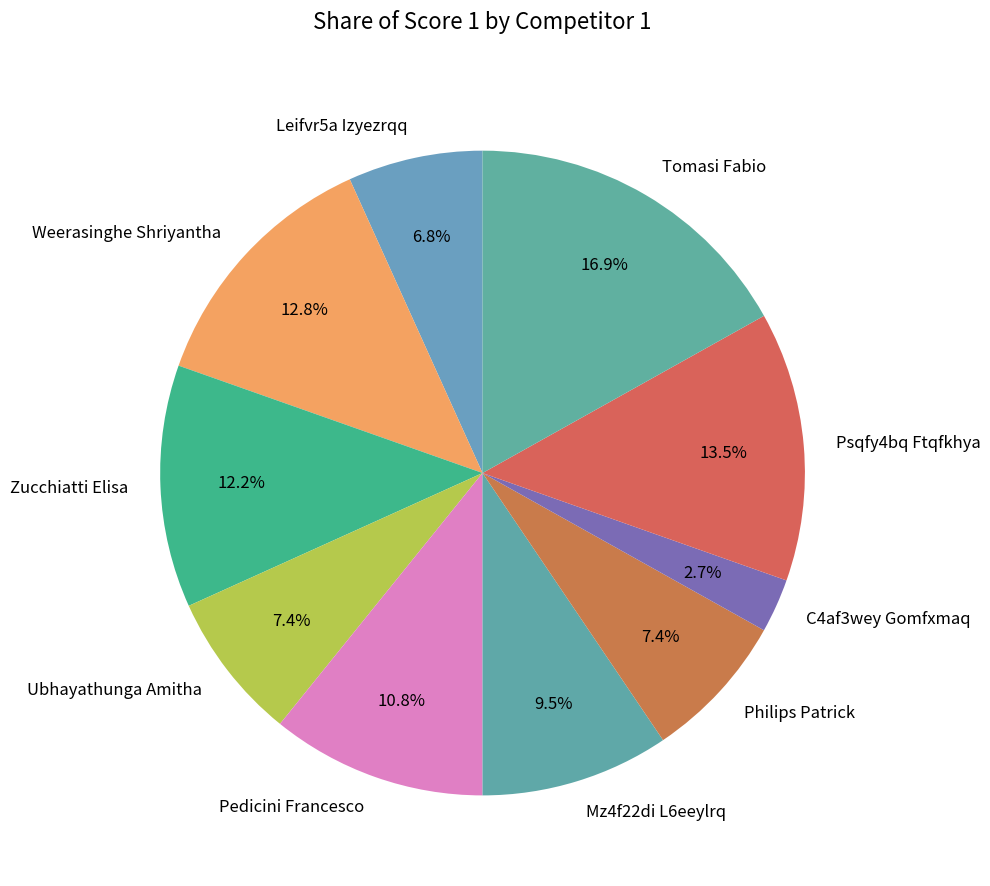

To the nearest percent, what is the combined percentage of Philips Patrick and Mz4f22di L6eeylrq?

17%